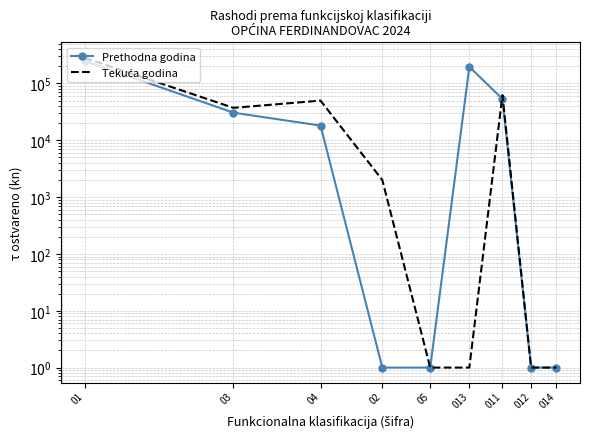

What is the maximum value for Tekuća godina?

282291.9